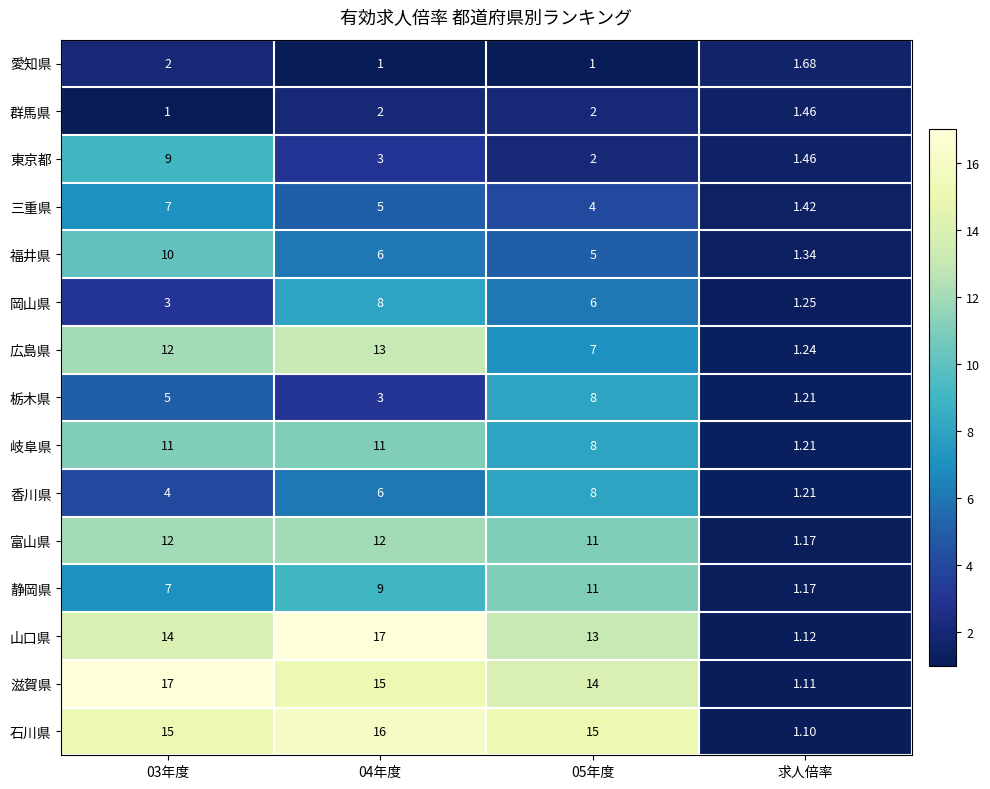

Which series has the largest total across all categories?

滋賀県